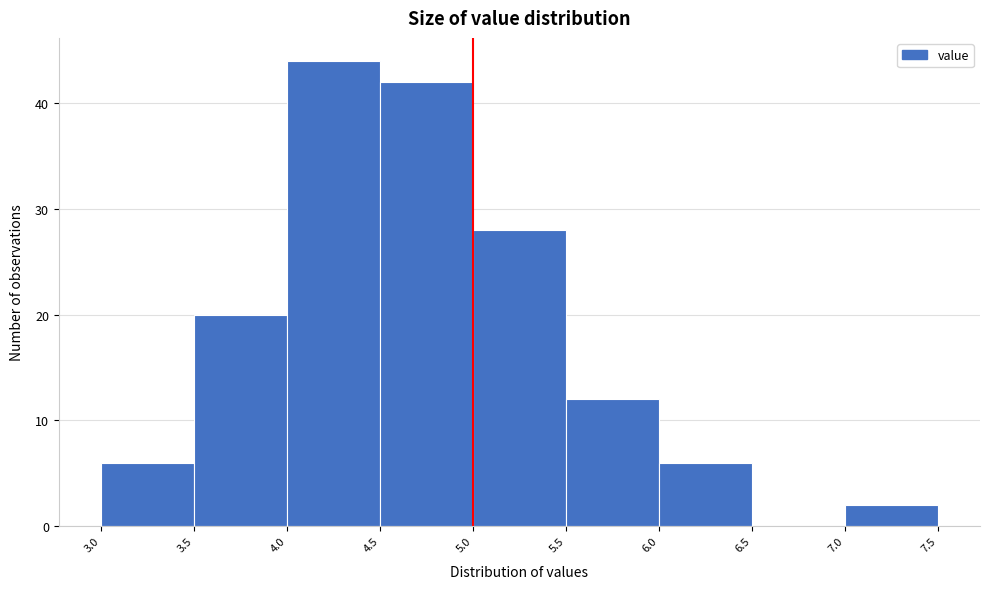

How tall is the bar that spans 5.5 to 6.0 on the x-axis? The values are not printed on the chart, so give them approximately, as read against the axis.

12